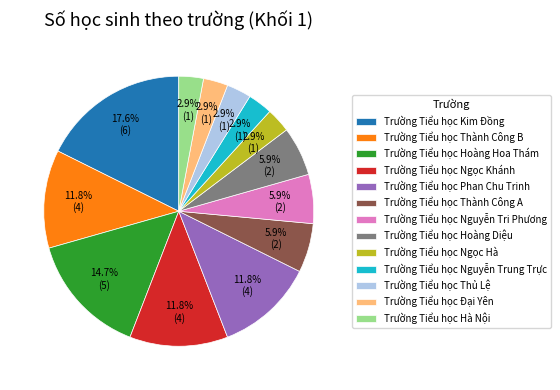

Which slice is the largest?

Trường Tiểu học Kim Đồng